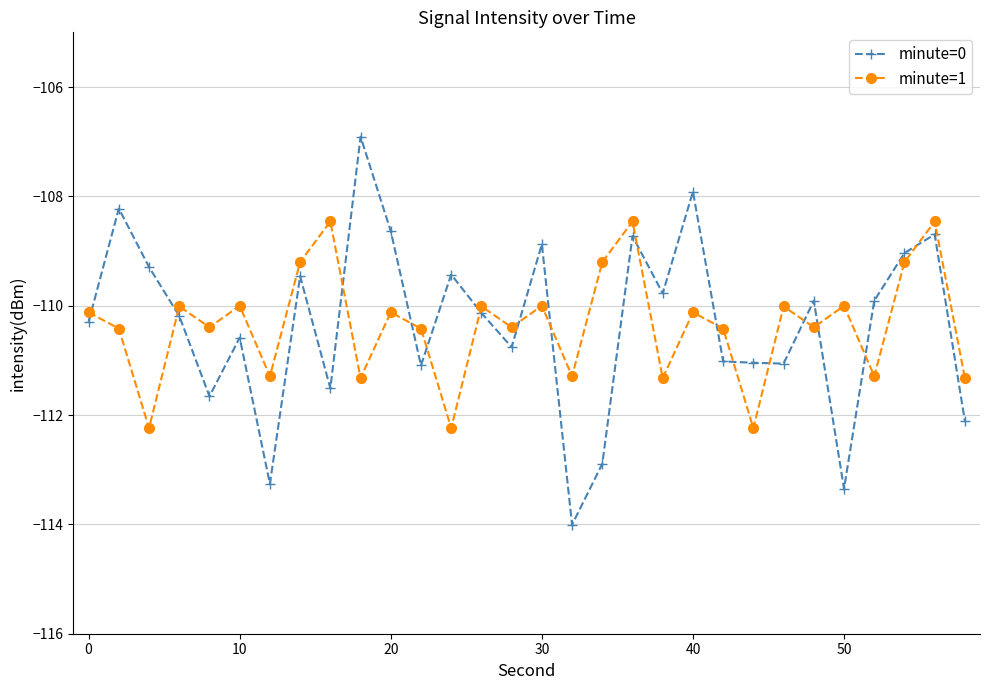

What is the value of the minute=1 point at the 5th from the left?

-110.4